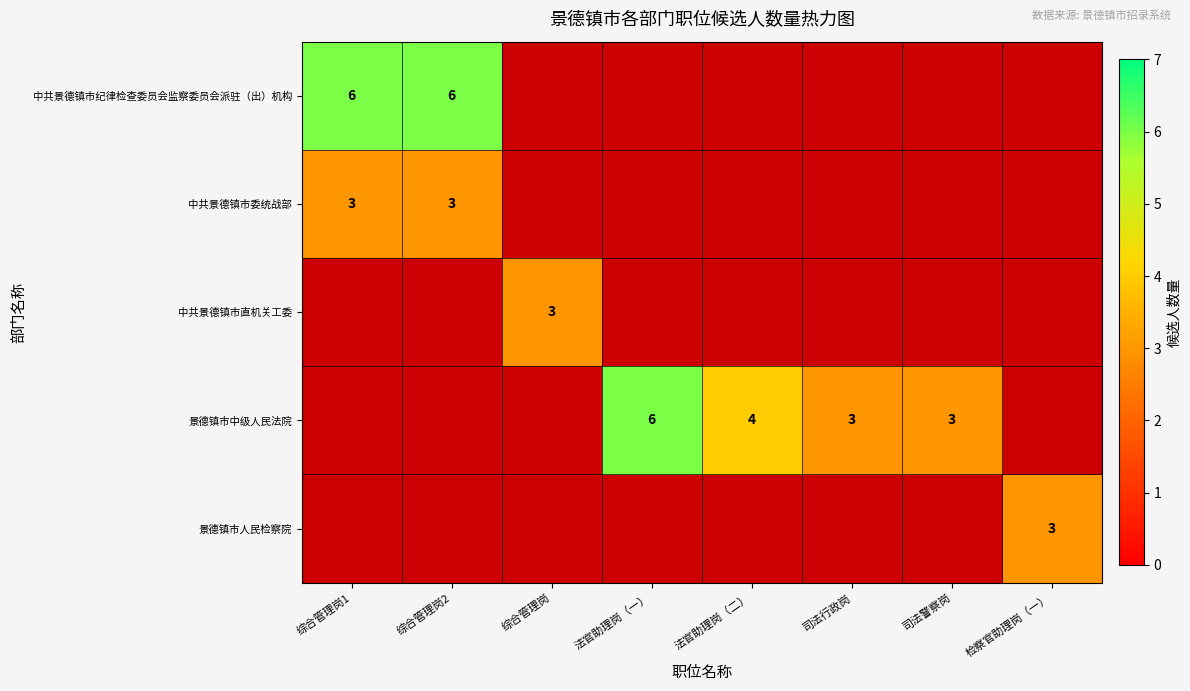

The value of 景德镇市中级人民法院 at 法官助理岗（二） is 4. True or false?

True